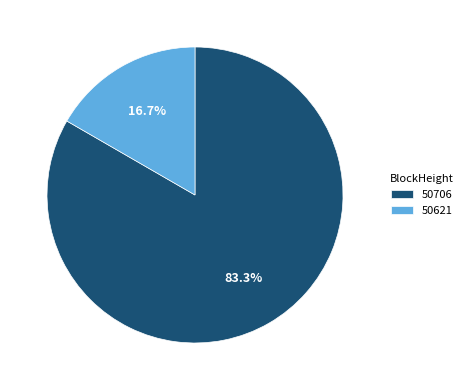

To the nearest percent, what is the difference between the 50621 and 50706 slice percentages?

67%